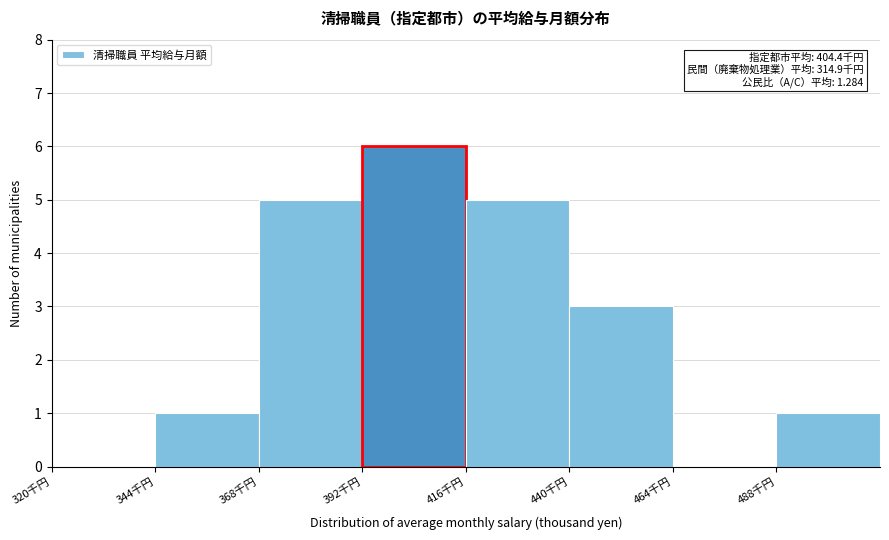

Which range on the x-axis has the tallest bar?

392 to 416